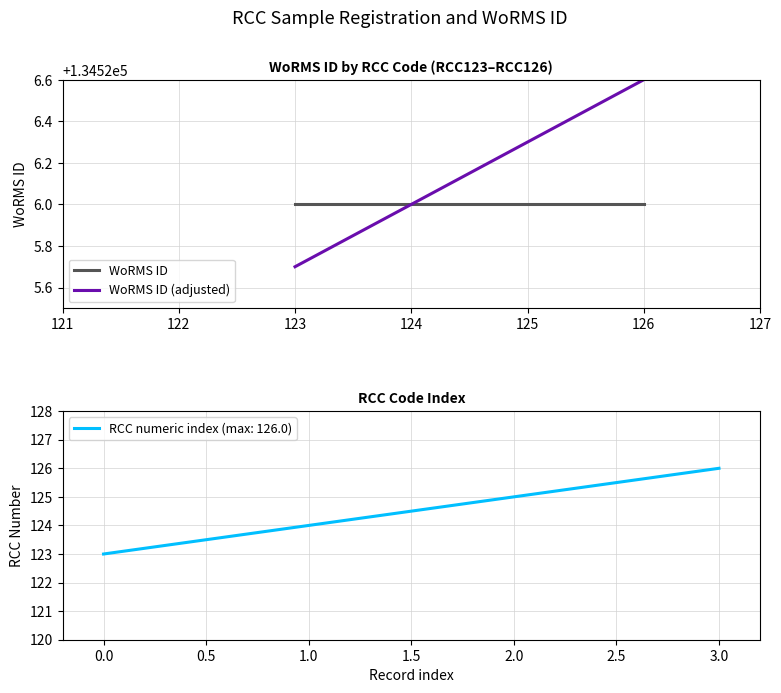

True or false: WoRMS ID (adjusted) has more than 2 interior local peaks.

False